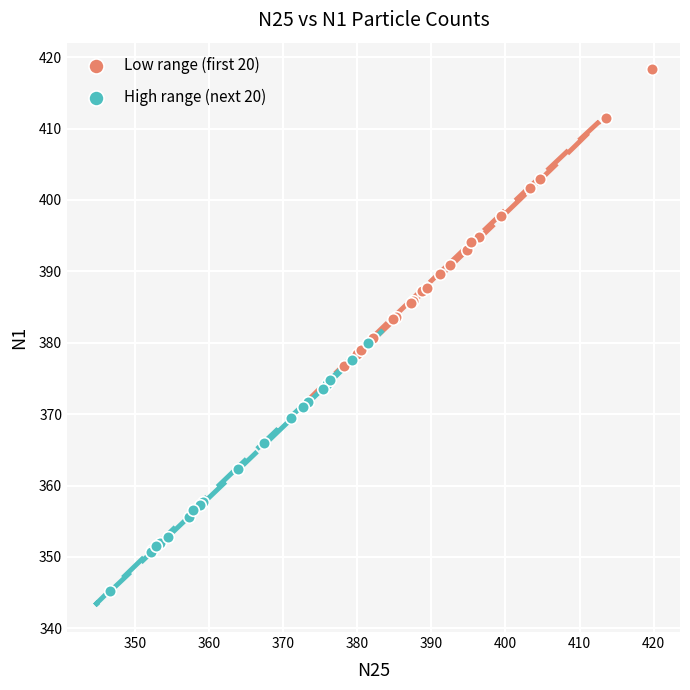

Which series reaches the maximum Y coordinate?

Low range (first 20)